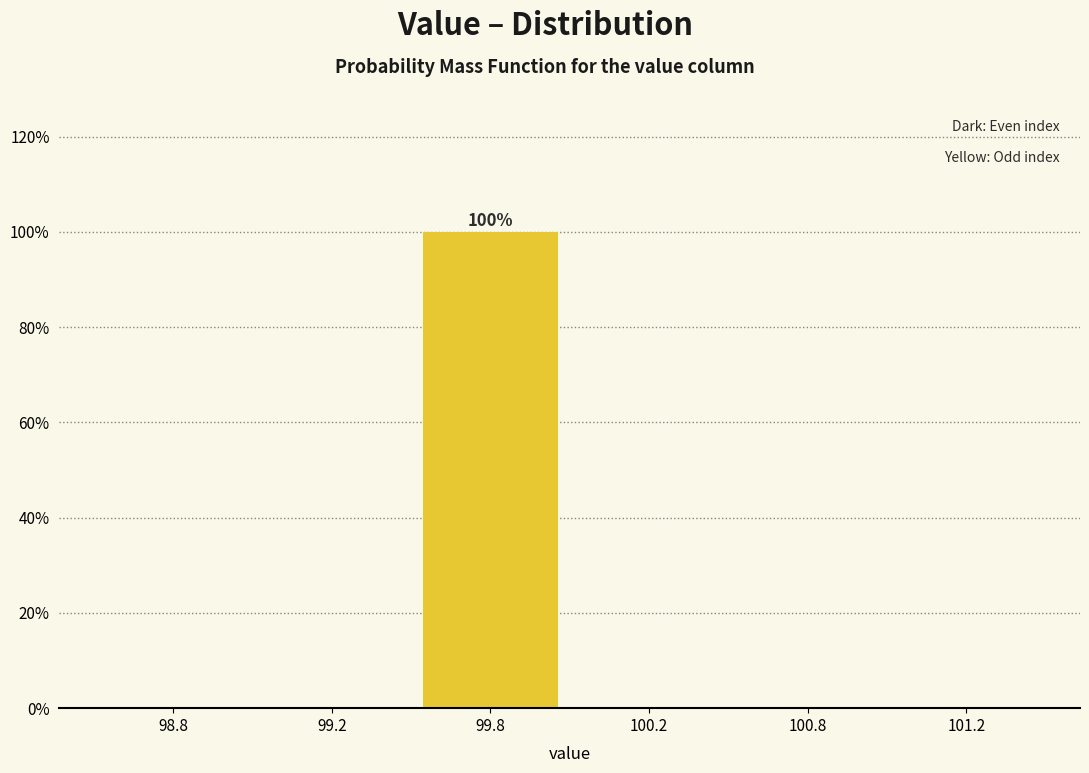

Reading right to left, transcribe all the data shown in this chart.

101.2=0	100.8=0	100.2=0	99.8=100	99.2=0	98.8=0